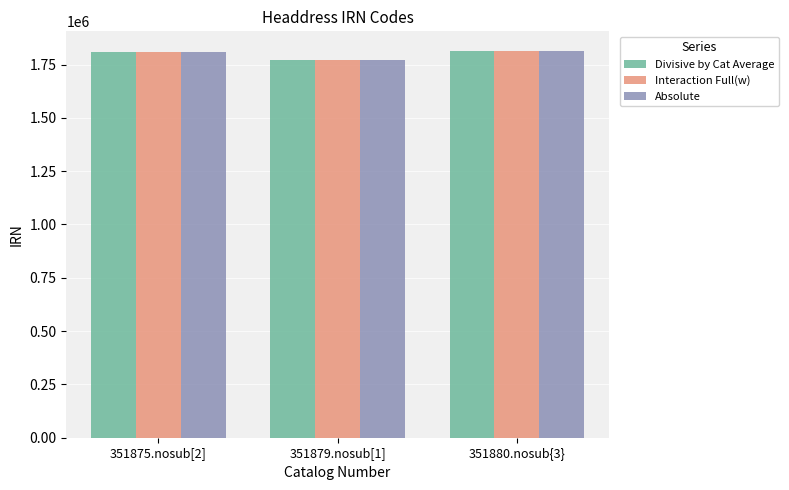

The value of Divisive by Cat Average at 351875.nosub[2] is 694190. True or false?

False